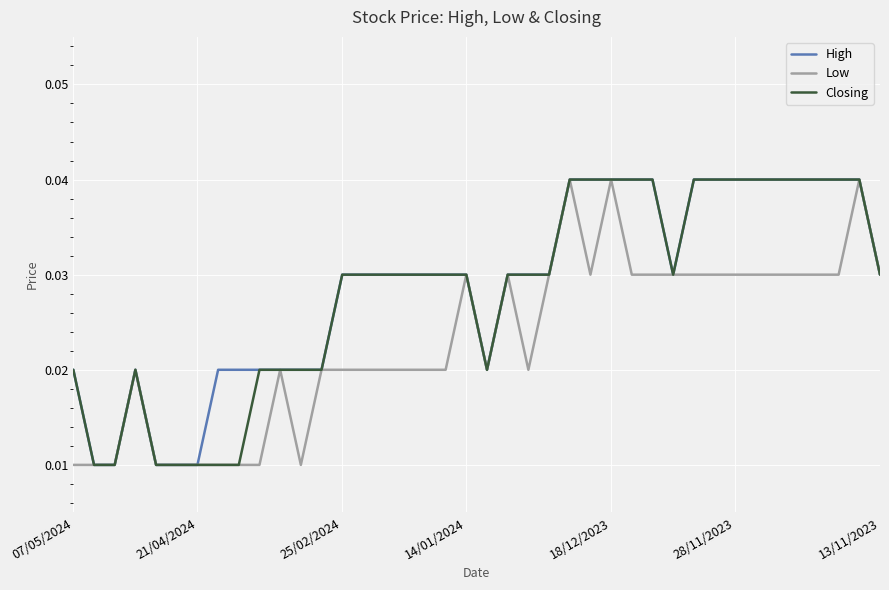

At how many categories does at least one series exceed 0?

40